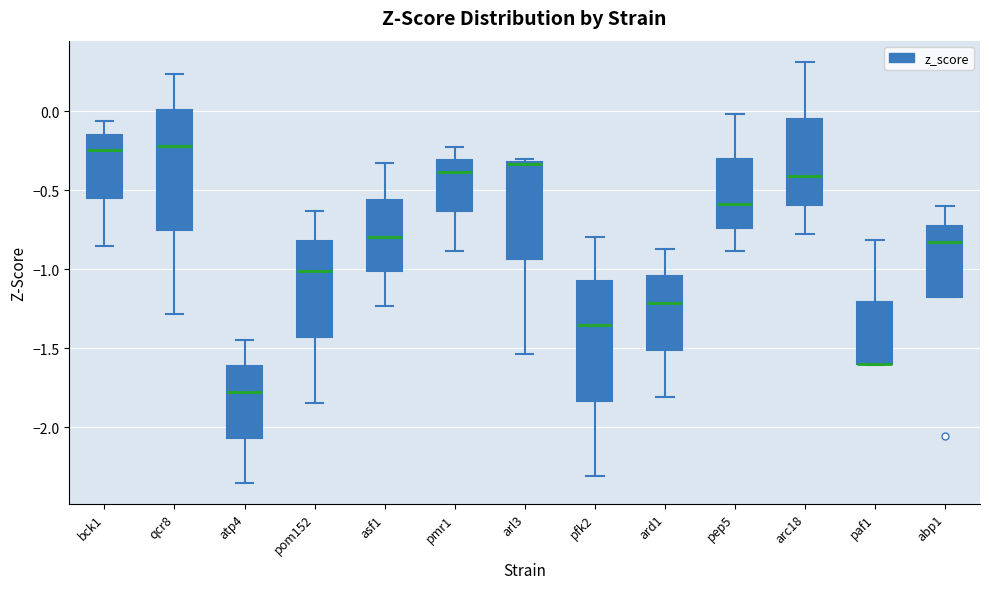

Reading left to right, transcribe this box plot: for each box, give where its median line is, the range the box spans, and where its two whiskers end, as read against the y-axis. The values are not printed on the chart, so give them approximately, as read against the axis.

bck1: median -0.25, box -0.55 to -0.15, whiskers -0.85 to -0.05
qcr8: median -0.20, box -0.75 to 0.00, whiskers -1.30 to 0.25
atp4: median -1.80, box -2.05 to -1.60, whiskers -2.35 to -1.45
pom152: median -1.00, box -1.45 to -0.80, whiskers -1.85 to -0.65
asf1: median -0.80, box -1.00 to -0.55, whiskers -1.25 to -0.35
pmr1: median -0.40, box -0.65 to -0.30, whiskers -0.90 to -0.25
arl3: median -0.35, box -0.95 to -0.30, whiskers -1.55 to -0.30 (just above the box's upper edge)
pfk2: median -1.35, box -1.85 to -1.05, whiskers -2.30 to -0.80
ard1: median -1.20, box -1.50 to -1.05, whiskers -1.80 to -0.85
pep5: median -0.60, box -0.75 to -0.30, whiskers -0.90 to 0.00
arc18: median -0.40, box -0.60 to -0.05, whiskers -0.75 to 0.30
paf1: median -1.60 (drawn on the box's lower edge), box -1.60 to -1.20, whiskers -1.60 to -0.80
abp1: median -0.85, box -1.20 to -0.75, whiskers -1.20 to -0.60